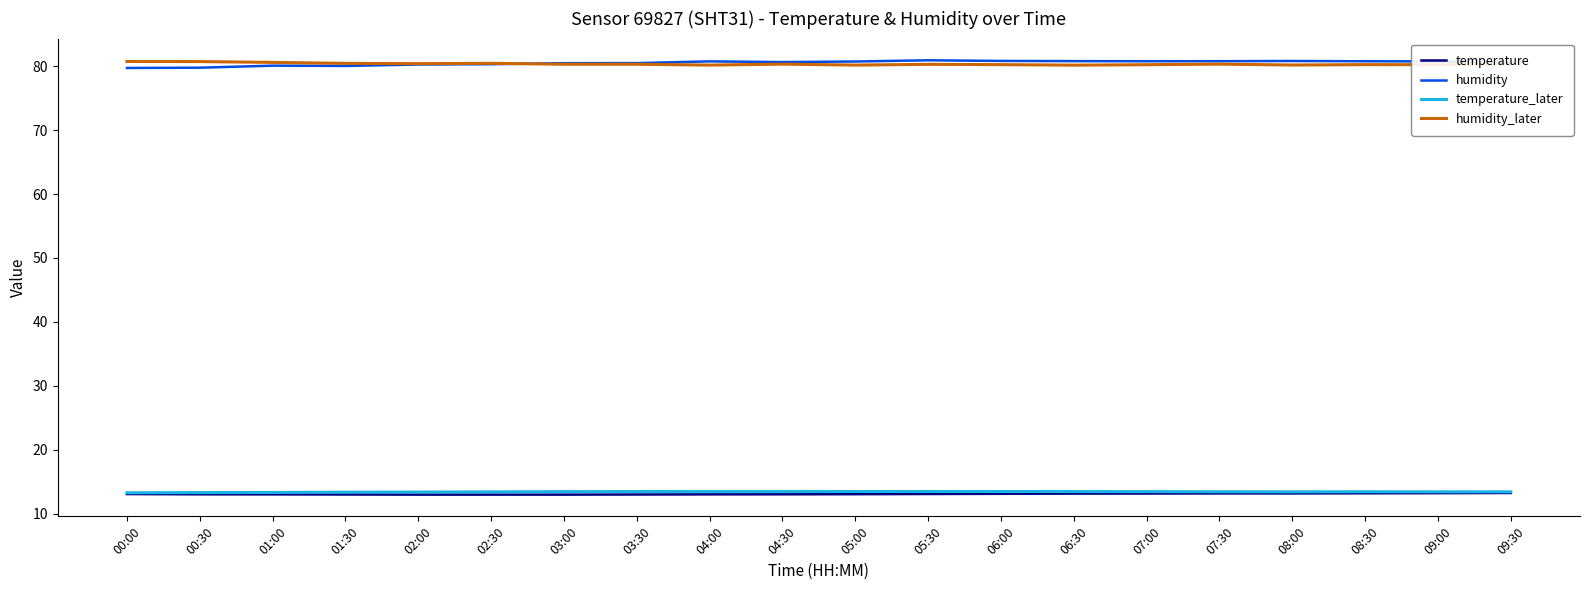

At how many categories does at least one series exceed 62?

20